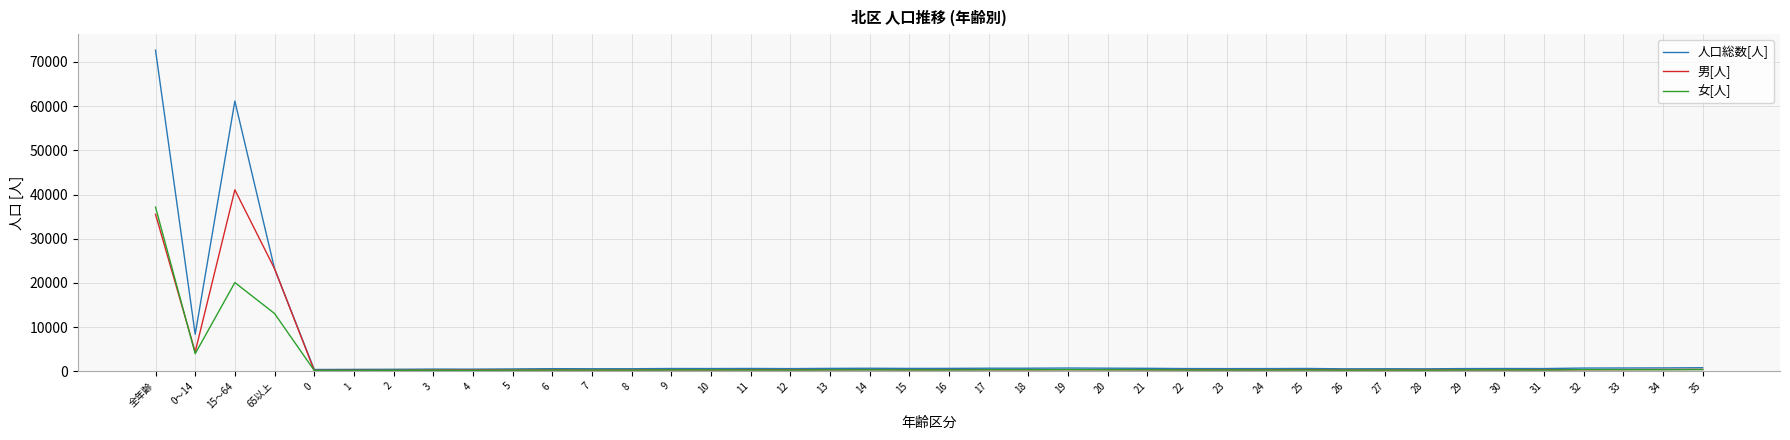

What is the sum of the 男[人] values at 0～14 and 1?

4626